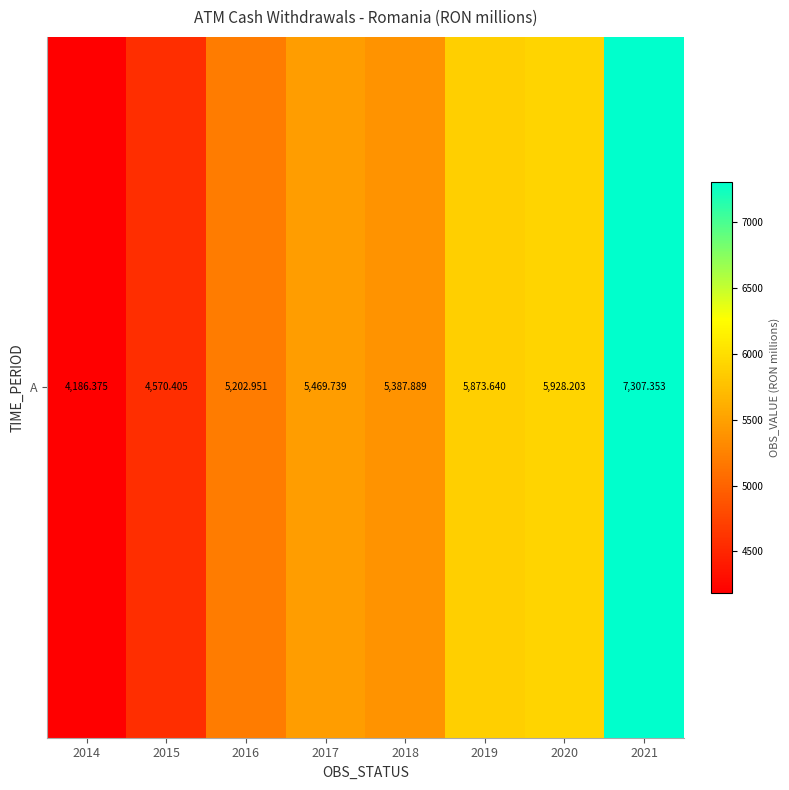

At which label does the data first exceed 5469?

2017